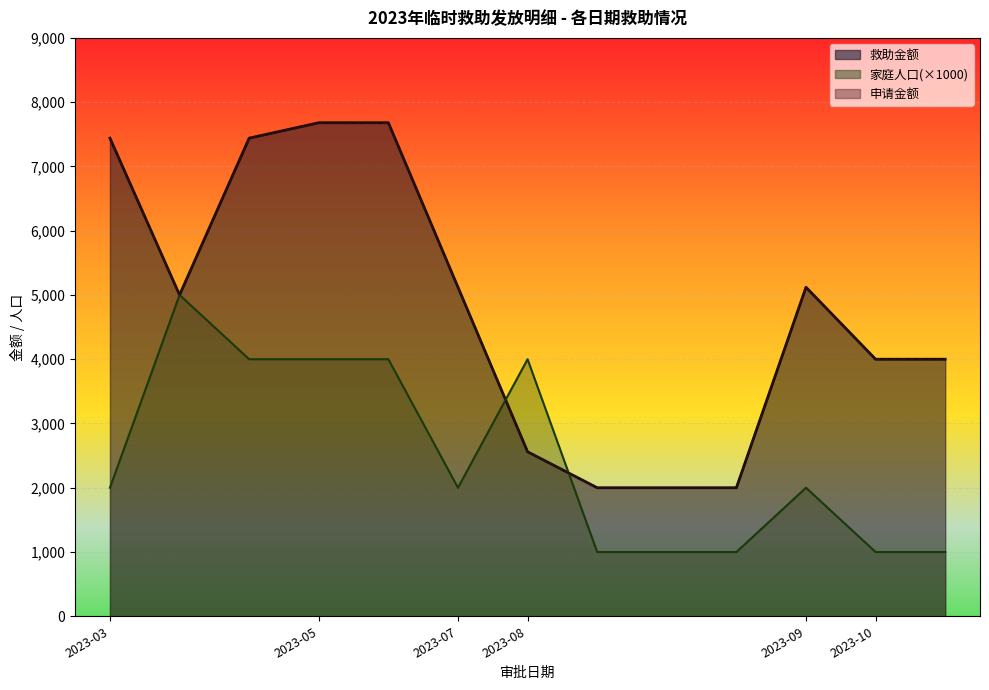

How many times do 家庭人口 and 申请金额 cross each other?

2